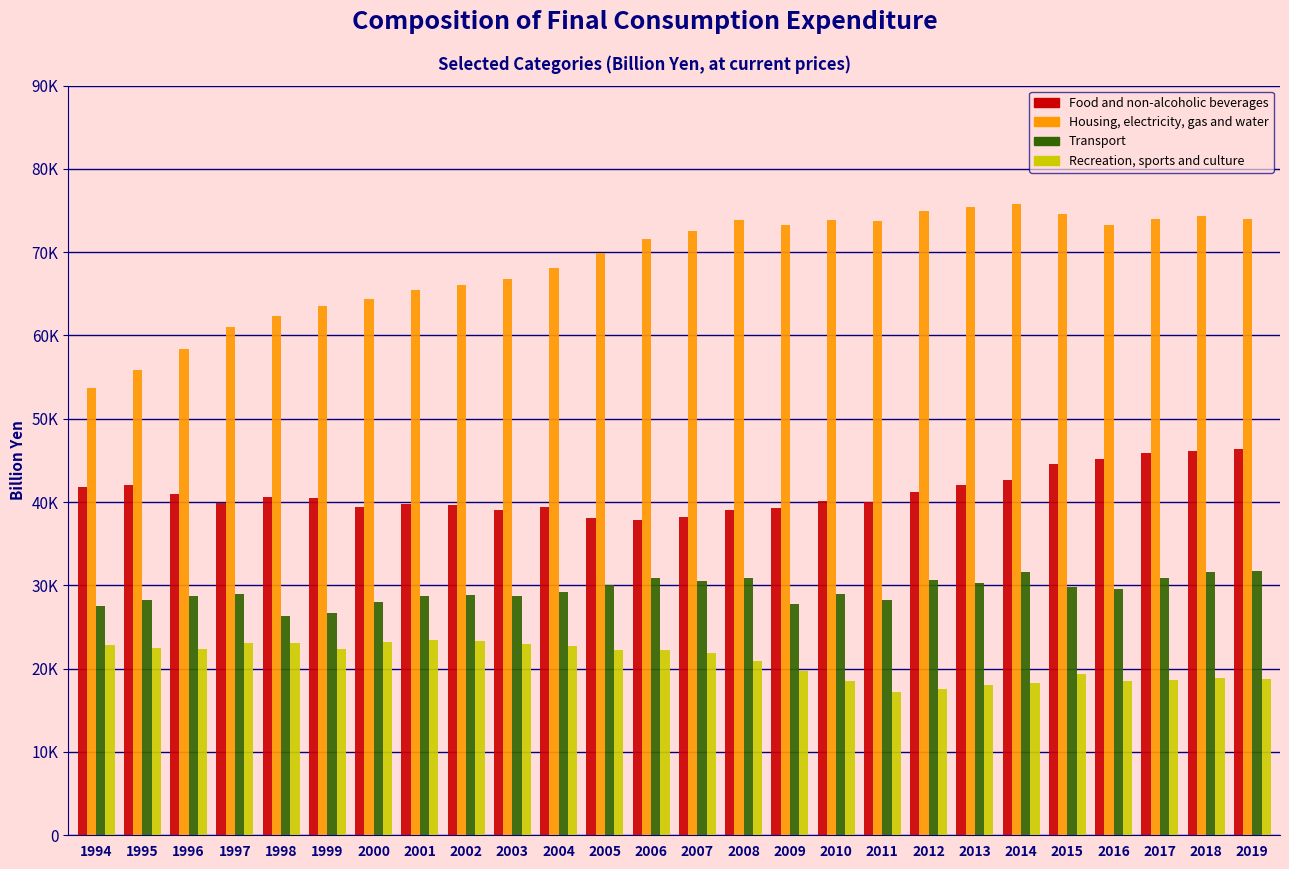

Are the bars horizontal?

No